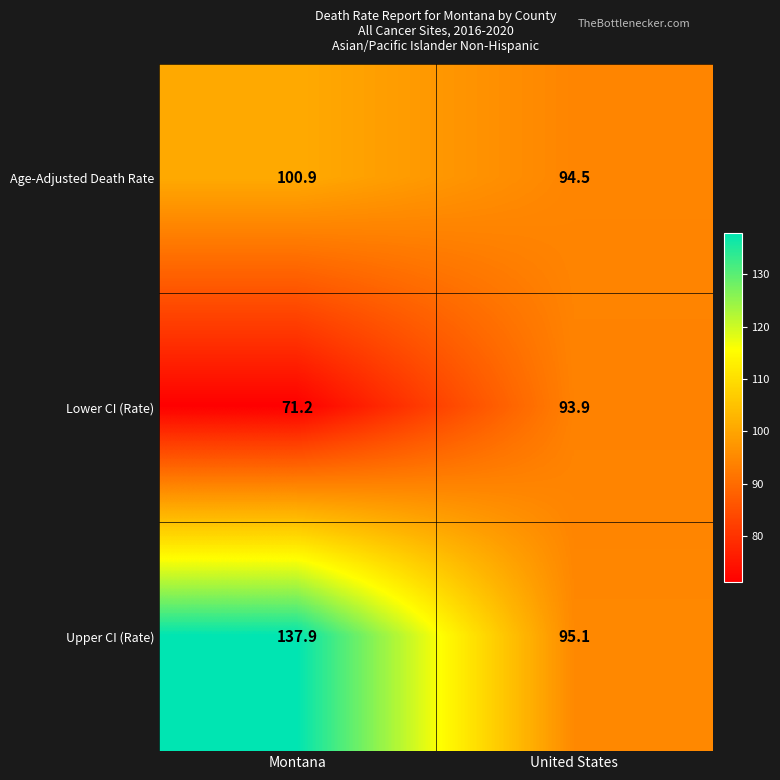

At which category does the chart reach its minimum across all series?

Montana